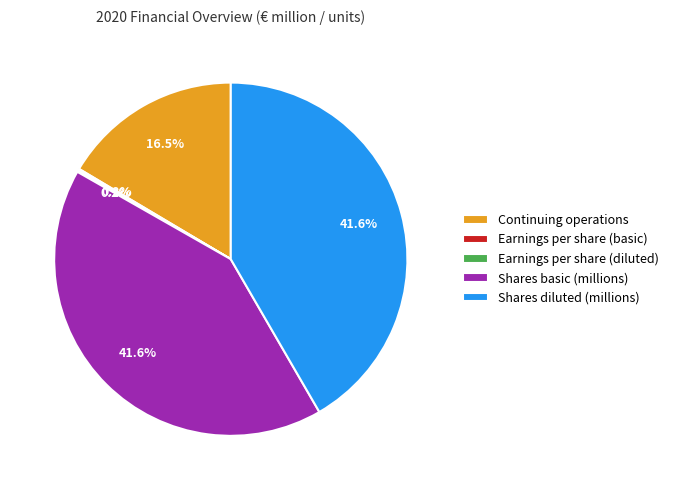

Is there a majority slice in this chart?

No